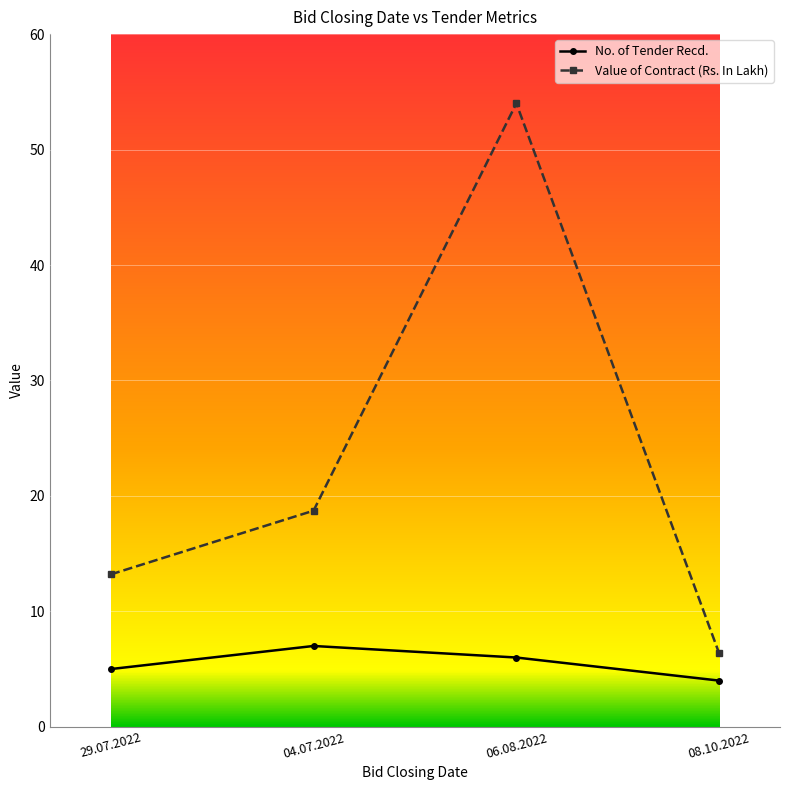

Reading left to right, list all the values displayed in this chart.

No. of Tender Recd.: 5.0	7.0	6.0	4.0
Value of Contract (Rs. In Lakh): 13.2	18.7	54.0	6.4